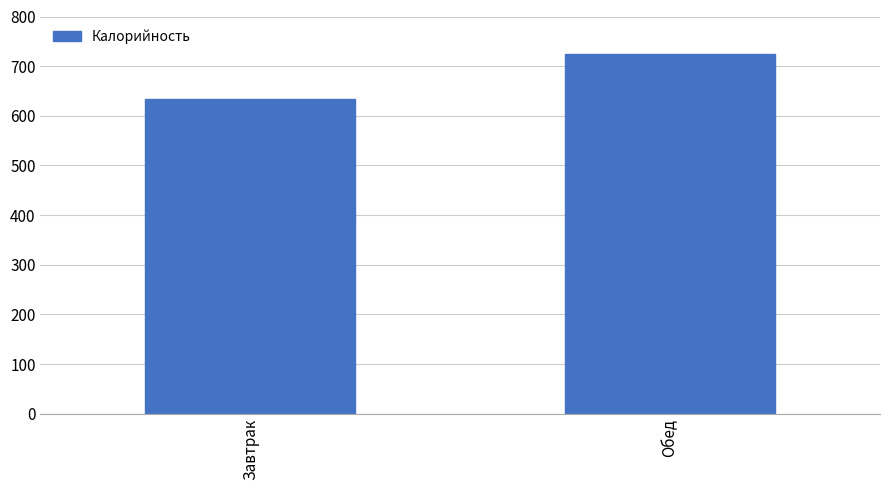

What position from the right is Обед?

1